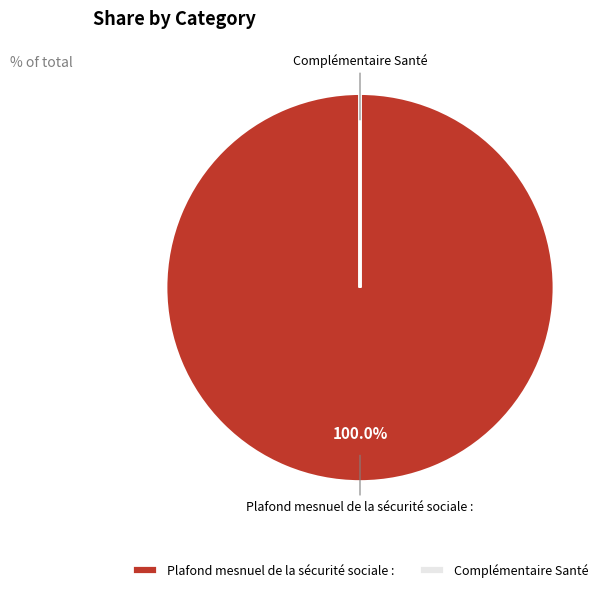

The Plafond mesnuel de la sécurité sociale : slice represents 100% of the pie. True or false?

True